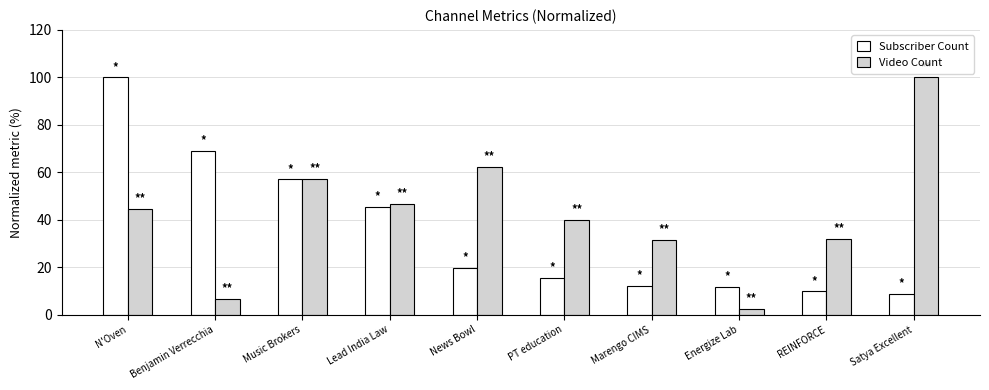

The Video Count series shows 24.0 at Lead India Law. True or false?

False